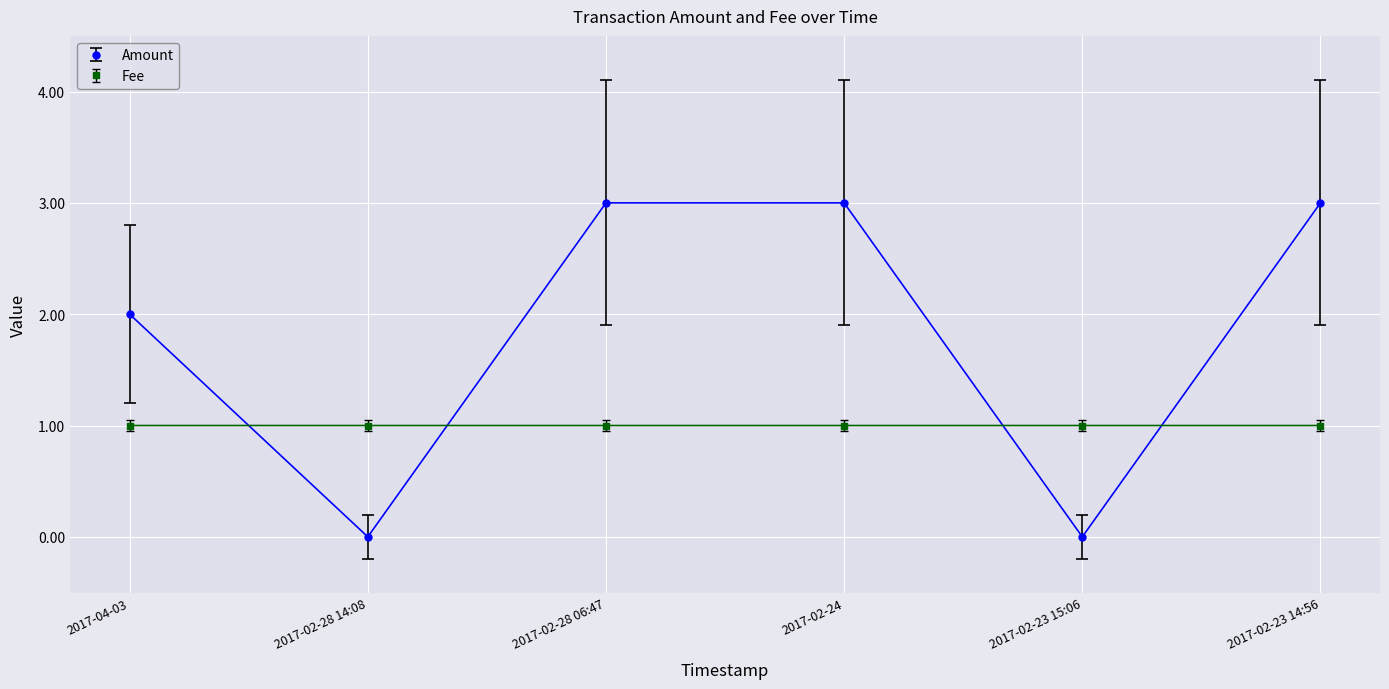

Is it true that Amount equals 5.2 at 2017-02-28 06:47?

False